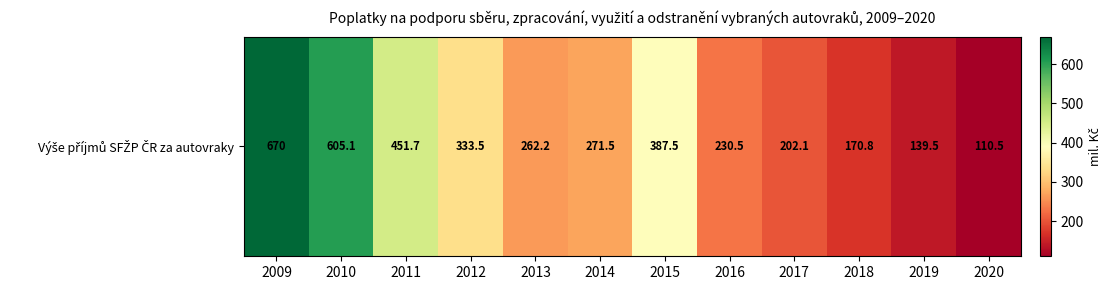

What is the average value?

319.6